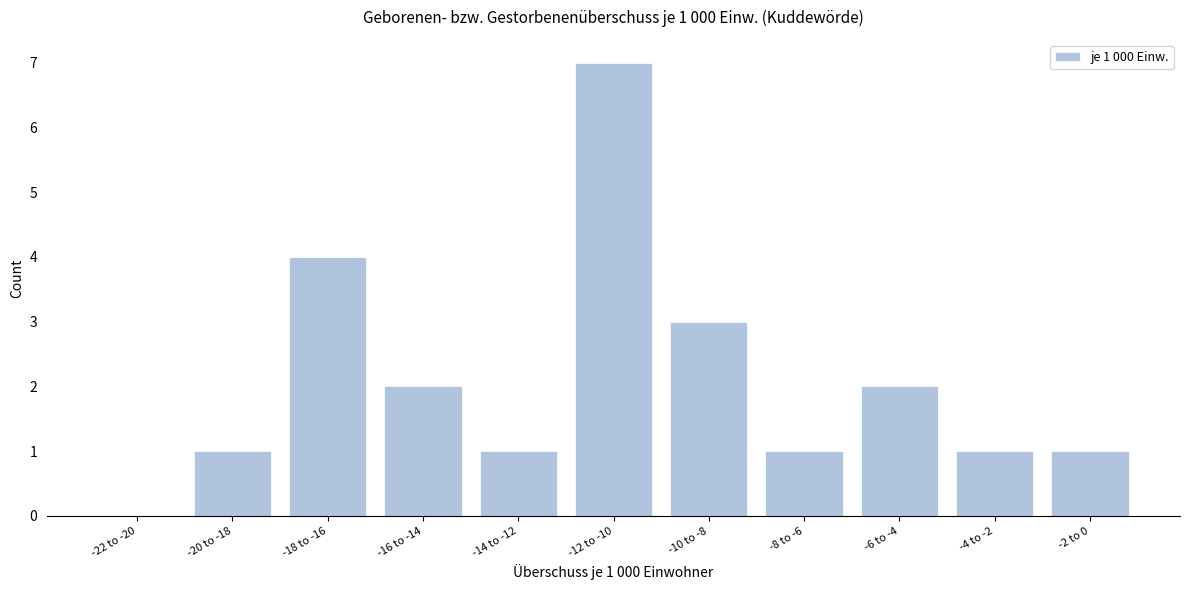

Reading left to right, transcribe all the data shown in this chart.

-22 to -20=0	-20 to -18=1	-18 to -16=4	-16 to -14=2	-14 to -12=1	-12 to -10=7	-10 to -8=3	-8 to -6=1	-6 to -4=2	-4 to -2=1	-2 to 0=1